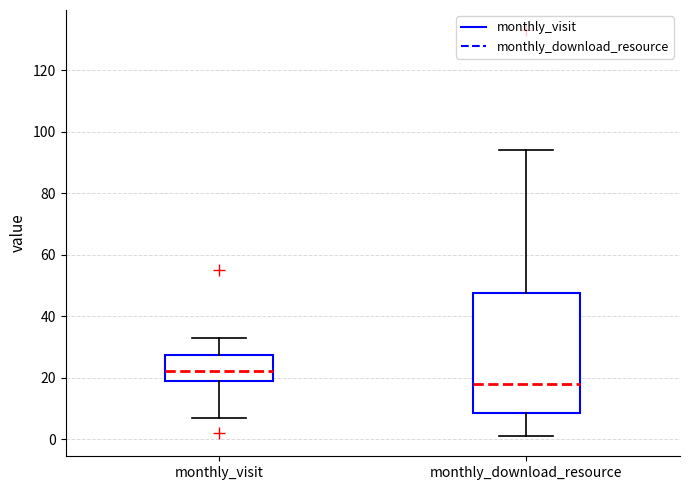

Which box has the highest median line?

monthly_visit